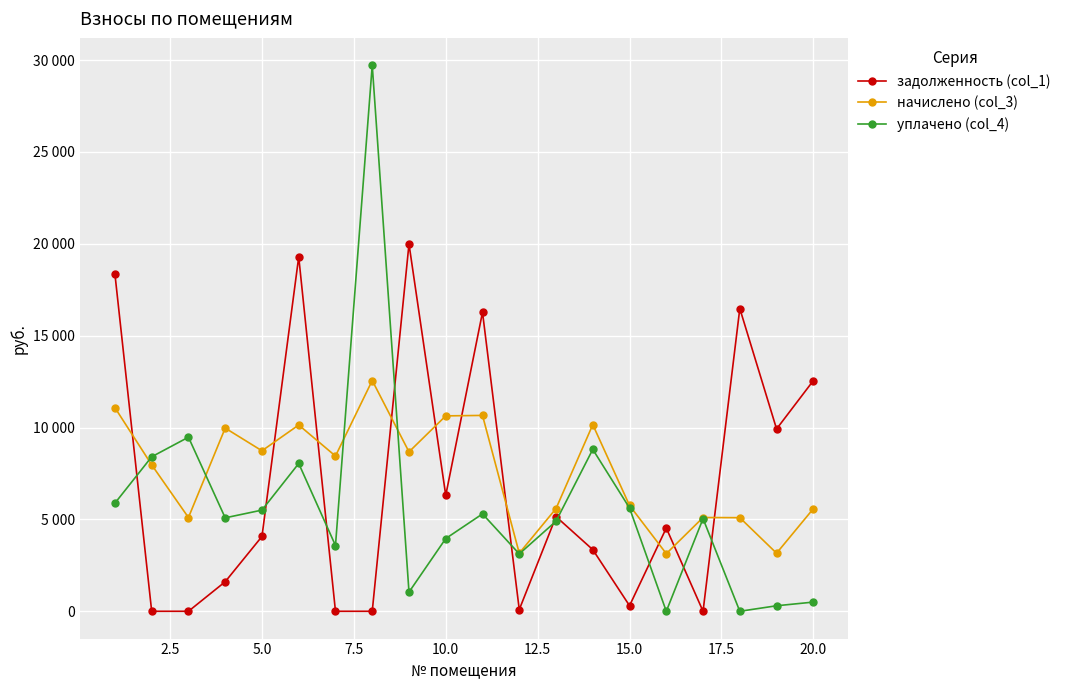

In задолженность (col_1), how many points are lower than both neighbors (excluding endpoints)?

5